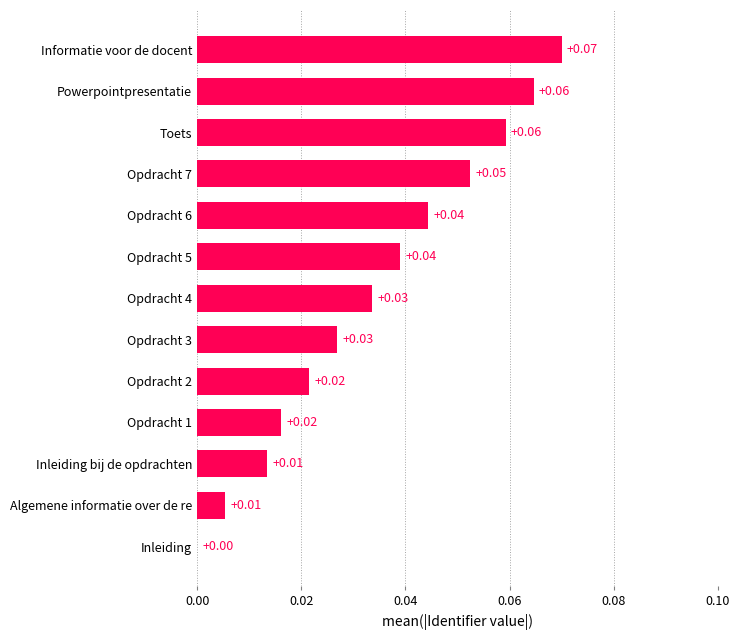

At which category does the chart reach its peak across all series?

Informatie voor de docent